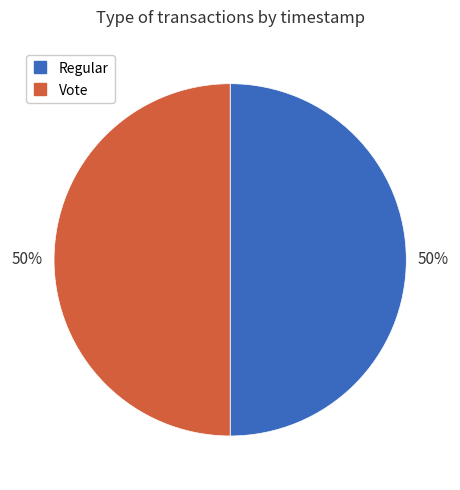

To the nearest percent, what is the combined percentage of Vote and Regular?

100%